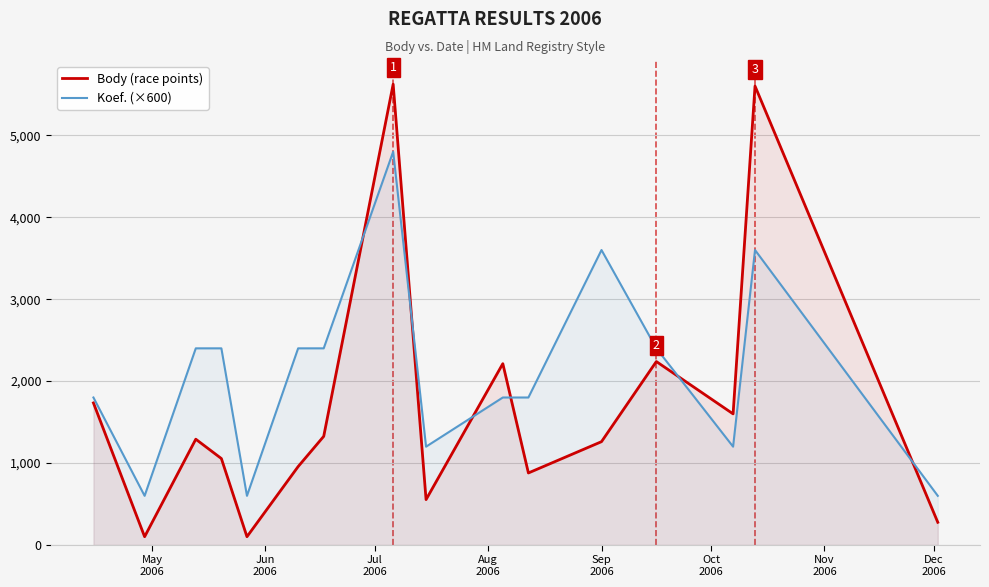

List the series in order of their peak value, lowest first.

Koef. (×600), Body (race points)